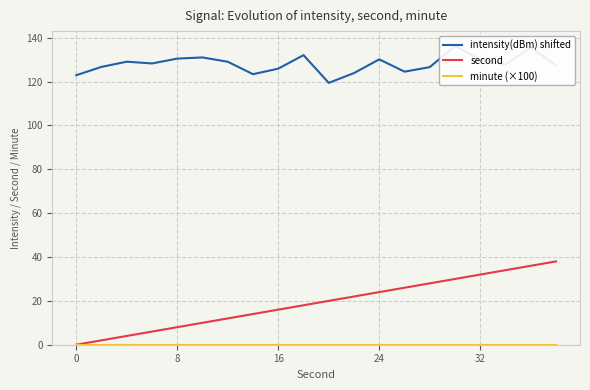

How many data points does each series have?

20